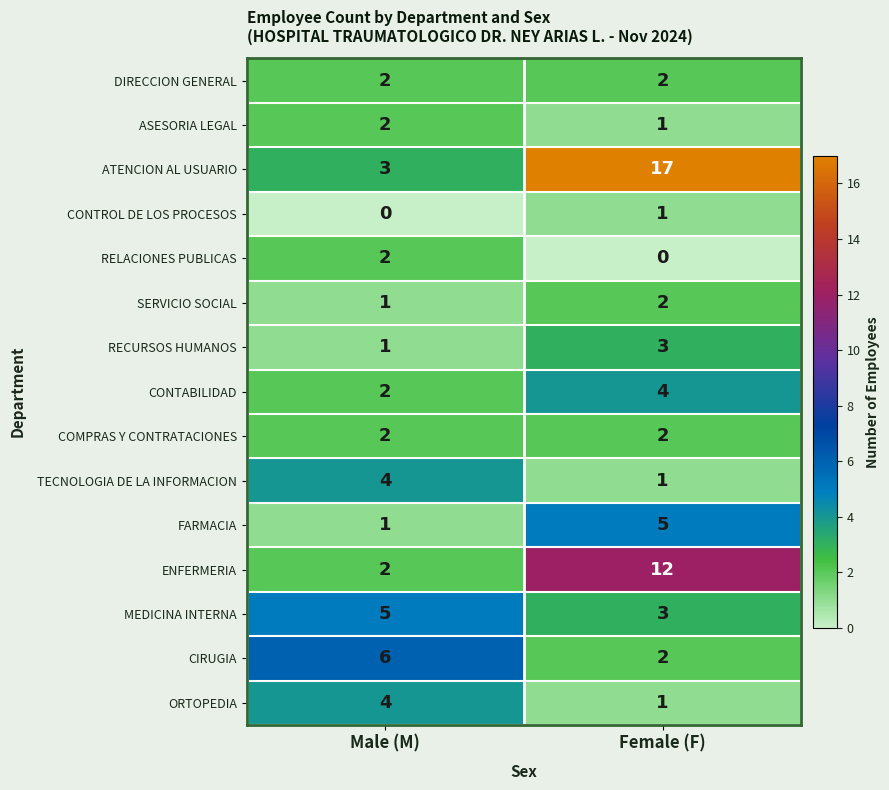

Which series changed the most between Male (M) and Female (F)?

ATENCION AL USUARIO